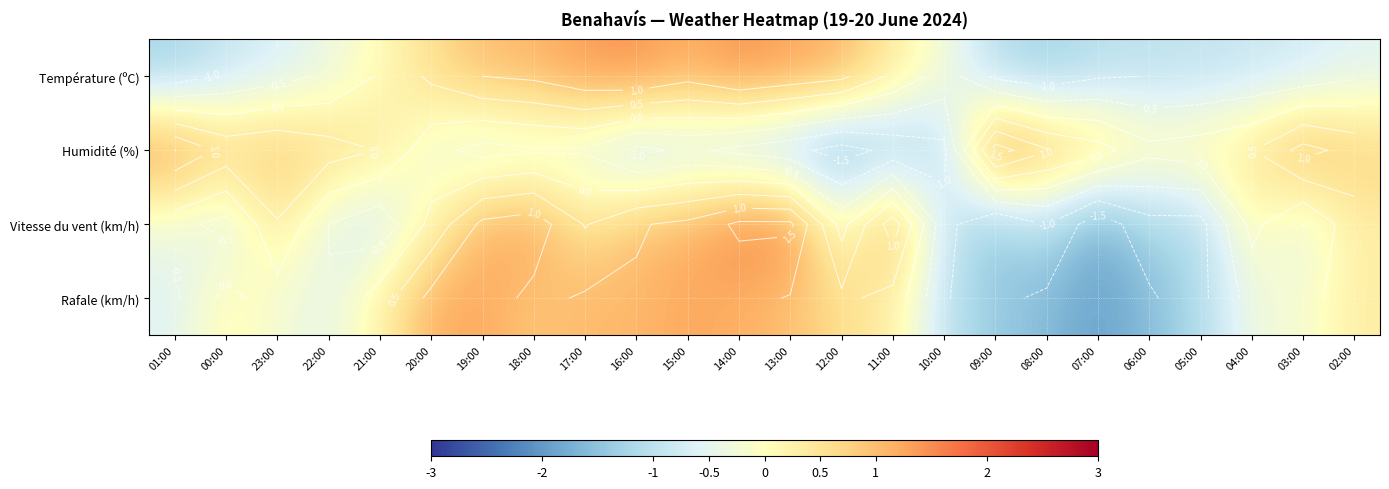

The value of Humidité (%) at 07:00 is 1.2. True or false?

False